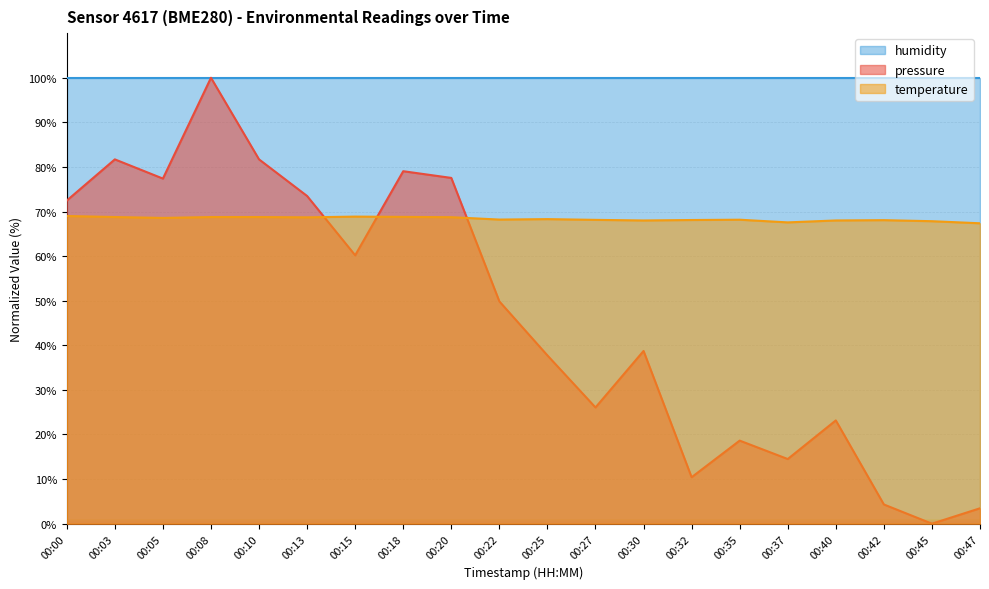

What is the maximum value shown in the chart?

100.0